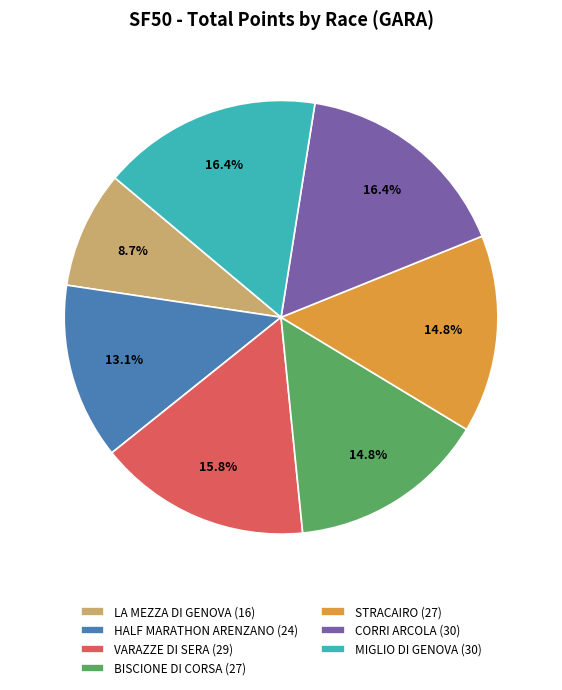

Between MIGLIO DI GENOVA and HALF MARATHON ARENZANO, which is larger?

MIGLIO DI GENOVA